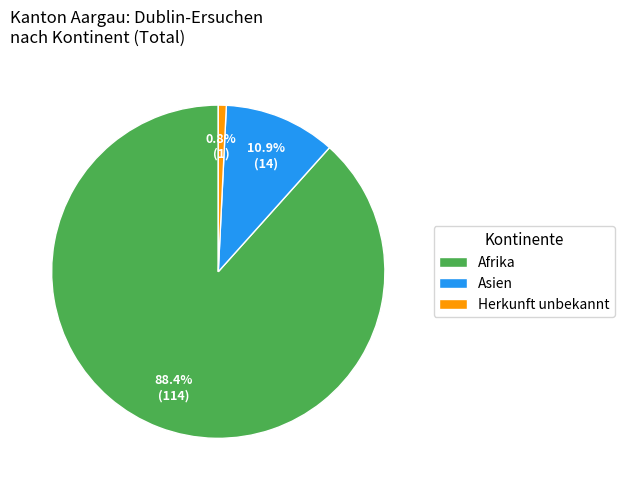

Is there any slice that represents more than half of the pie?

Yes